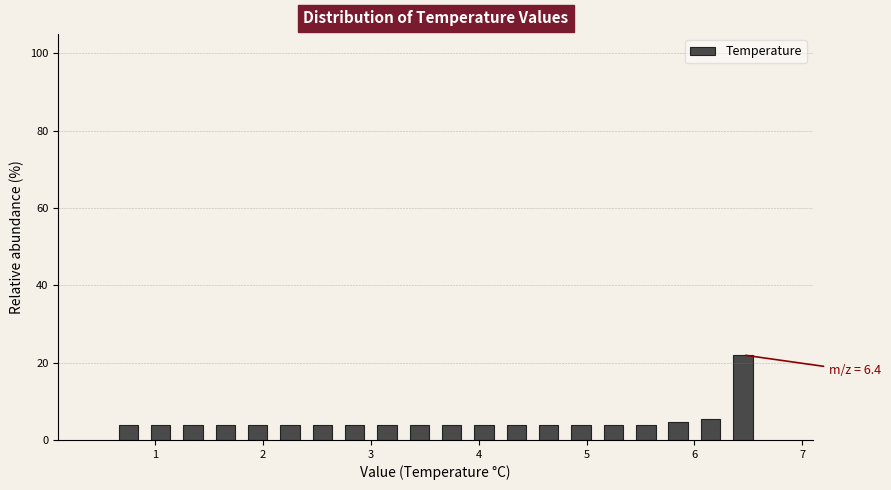

Around what value on the x-axis is the tallest bar? Give the approximate position of its centre, as read against the axis.

6.5